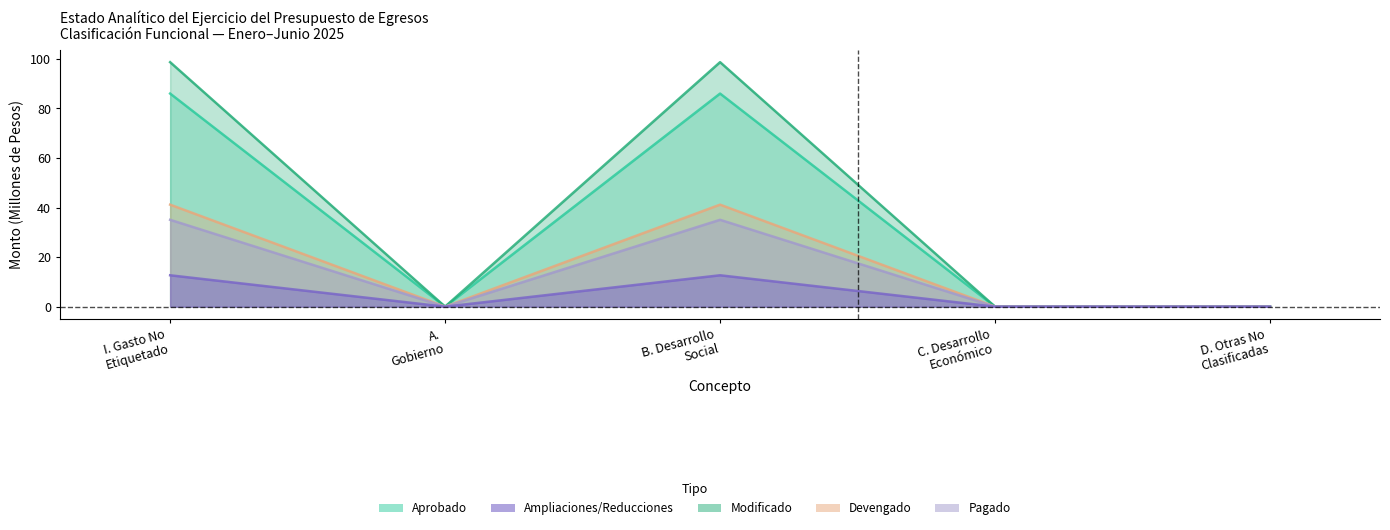

What are all the series names shown in the legend?

aprobado, ampliaciones, modificado, devengado, pagado